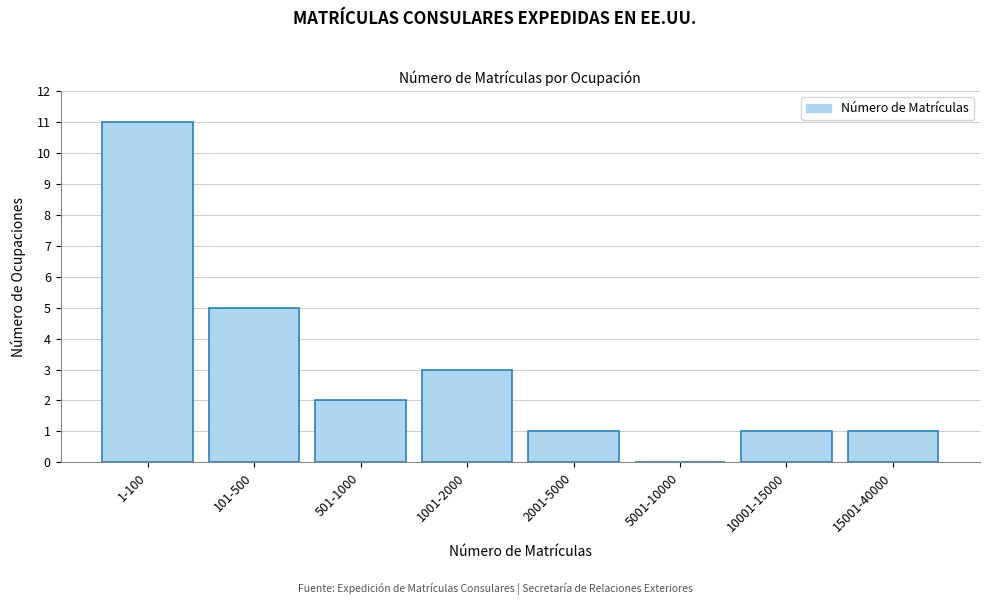

Reading left to right, list all the values displayed in this chart.

1-100=11	101-500=5	501-1000=2	1001-2000=3	2001-5000=1	5001-10000=0	10001-15000=1	15001-40000=1